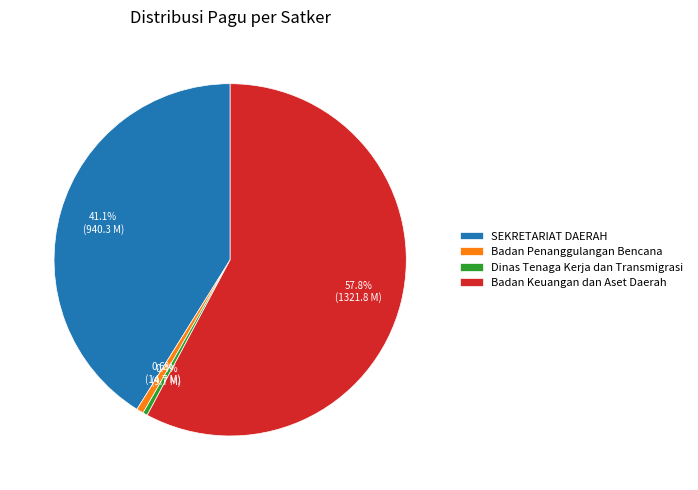

How many slices are in this pie chart?

4